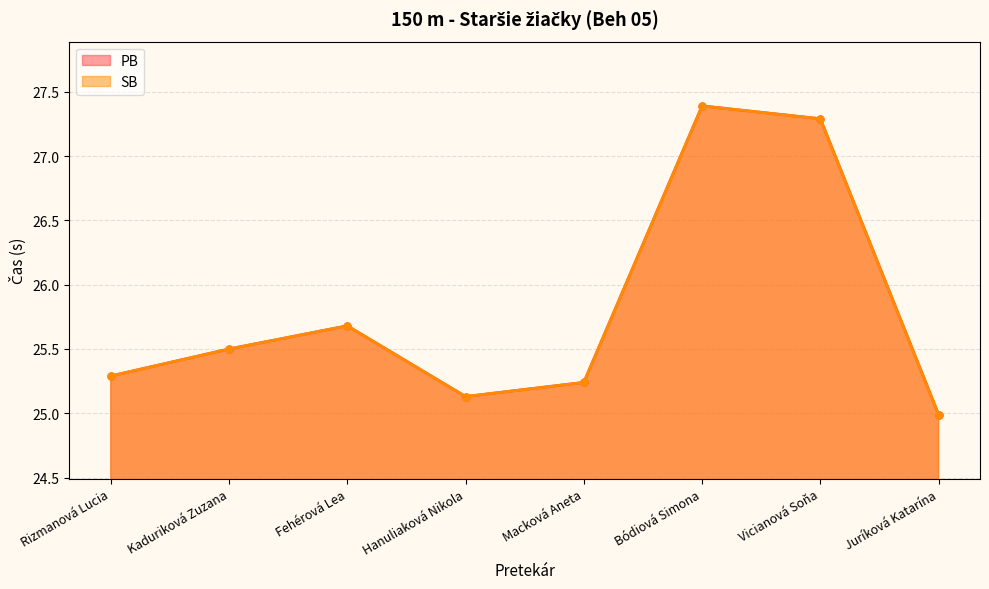

True or false: PB and SB intersect in this chart.

False